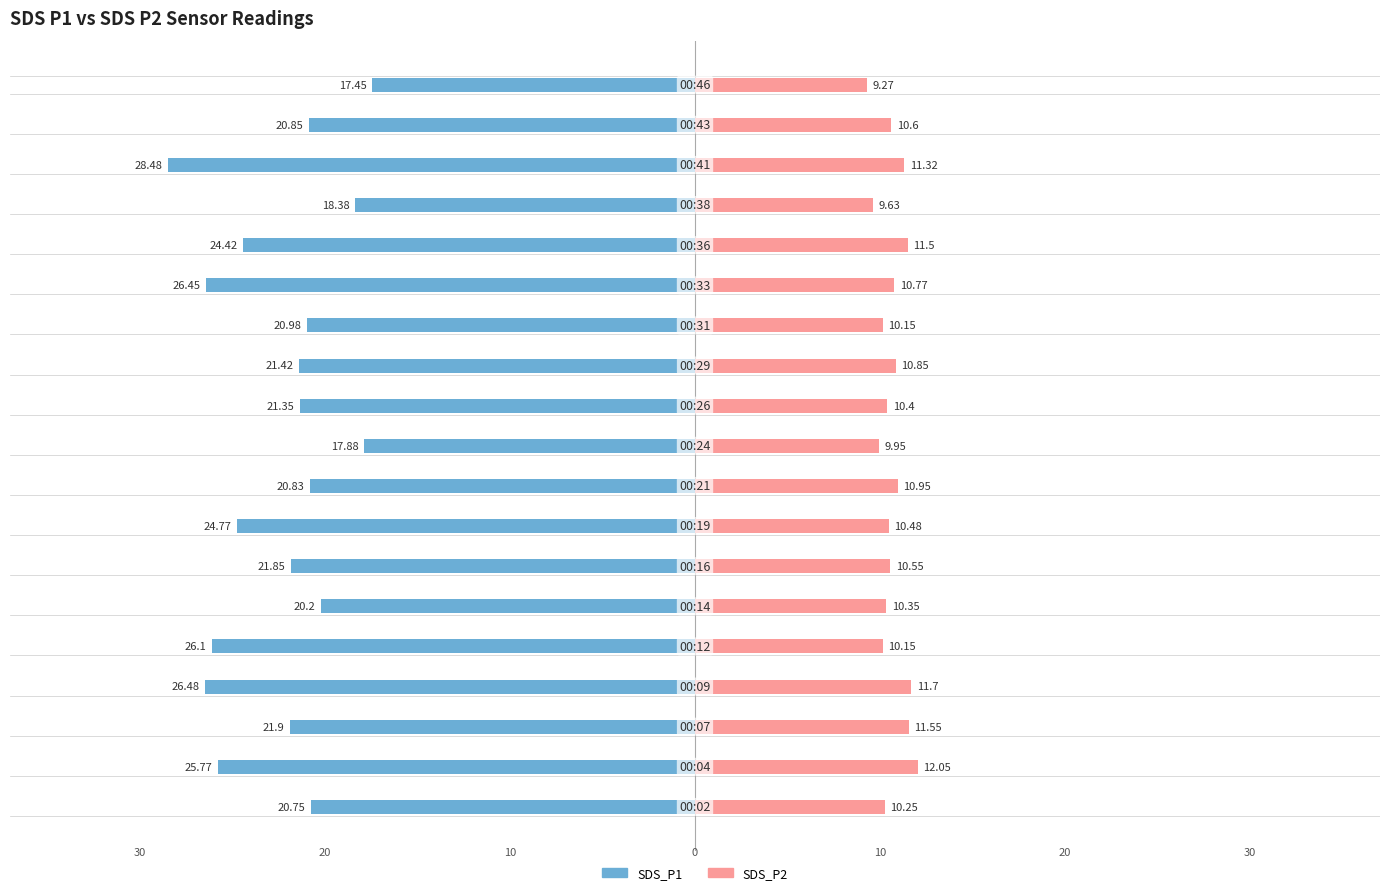

Rank the categories by SDS_P1 value from highest to lowest.

18, 9, 15, 5, 0, 8, 17, 12, 10, 11, 6, 2, 14, 7, 1, 4, 13, 3, 16